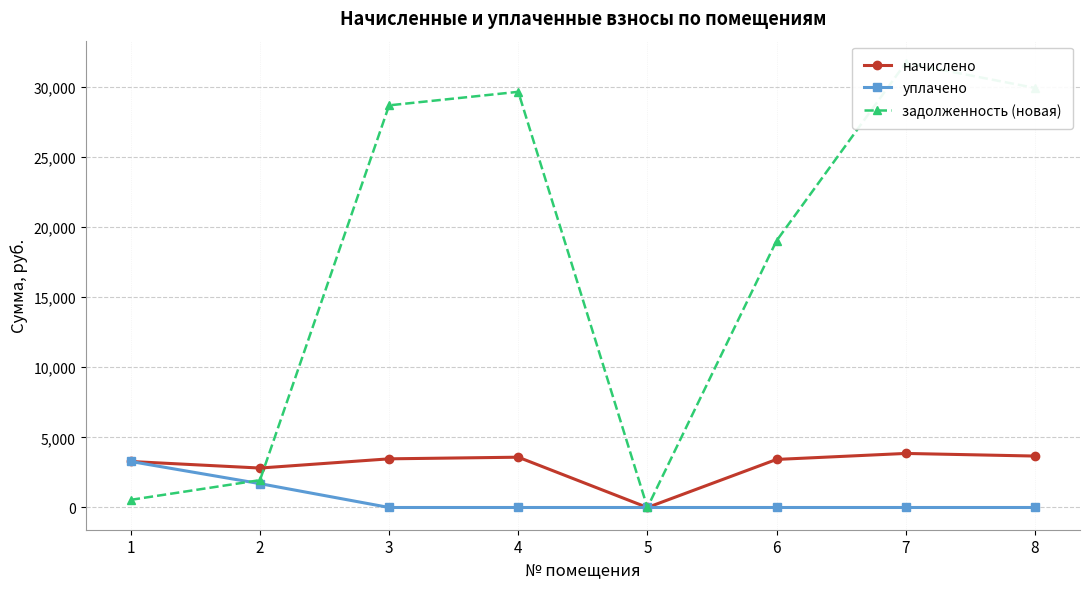

Between 1 and 7, which is larger?

7